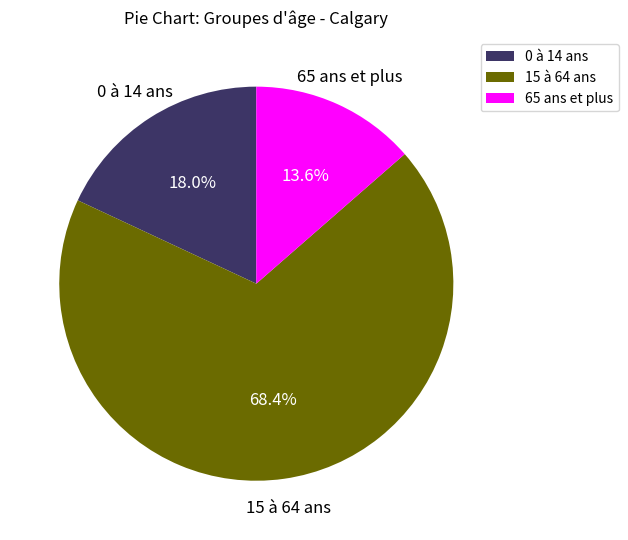

What is the largest slice in the pie chart?

15 à 64 ans